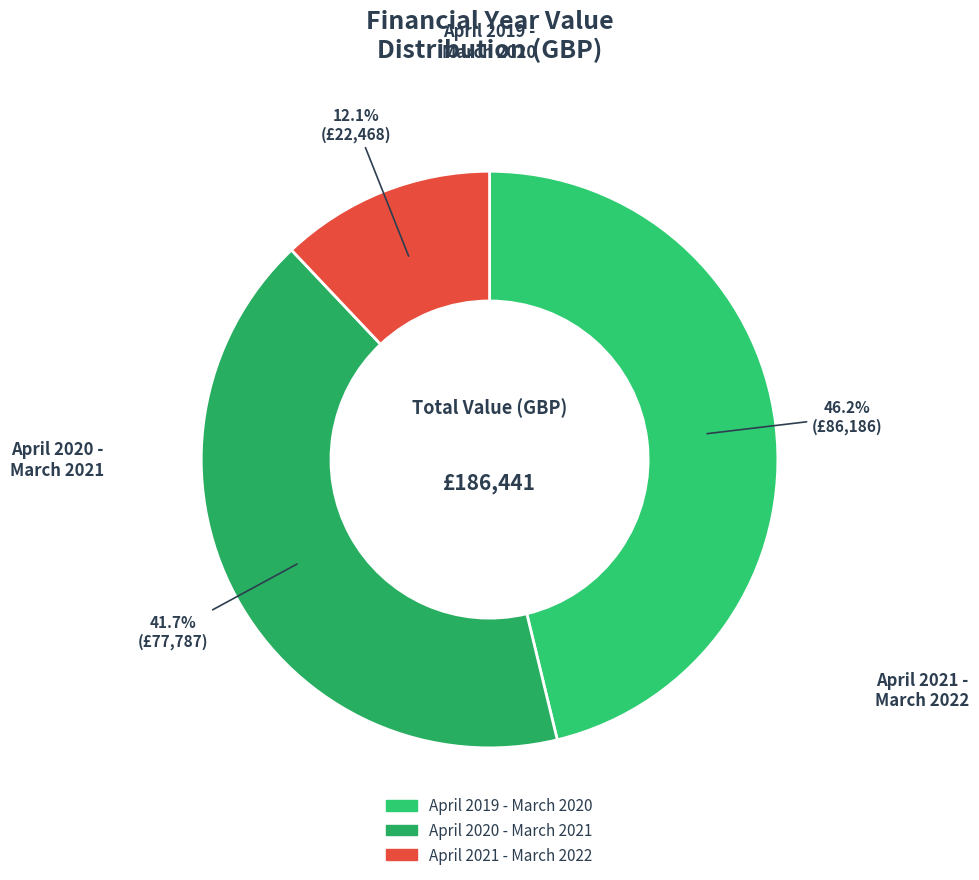

What portion of the pie excludes April 2020 - March 2021?

58.3%